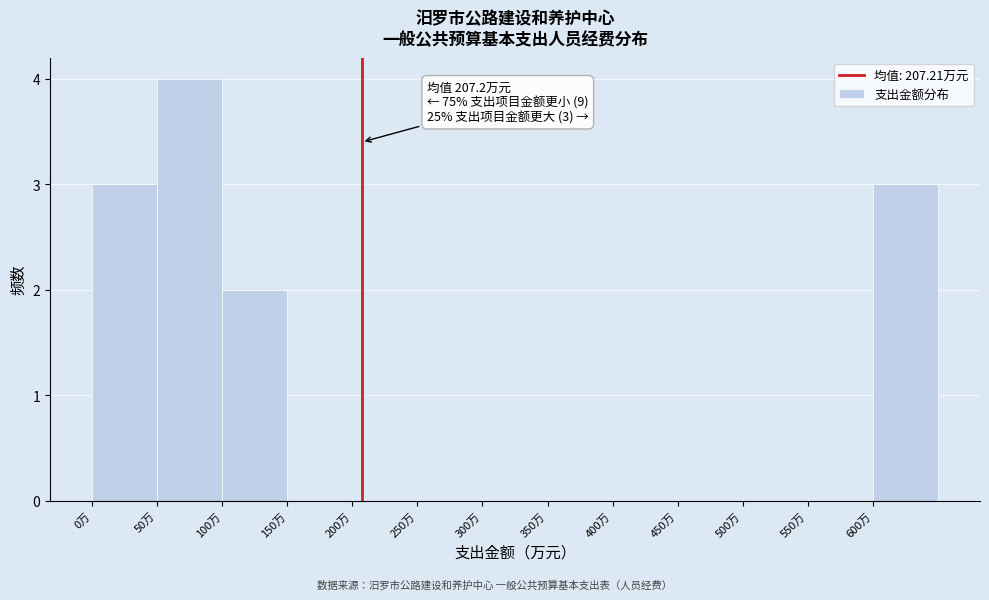

Over which range of the x-axis is the bar tallest?

50 to 100